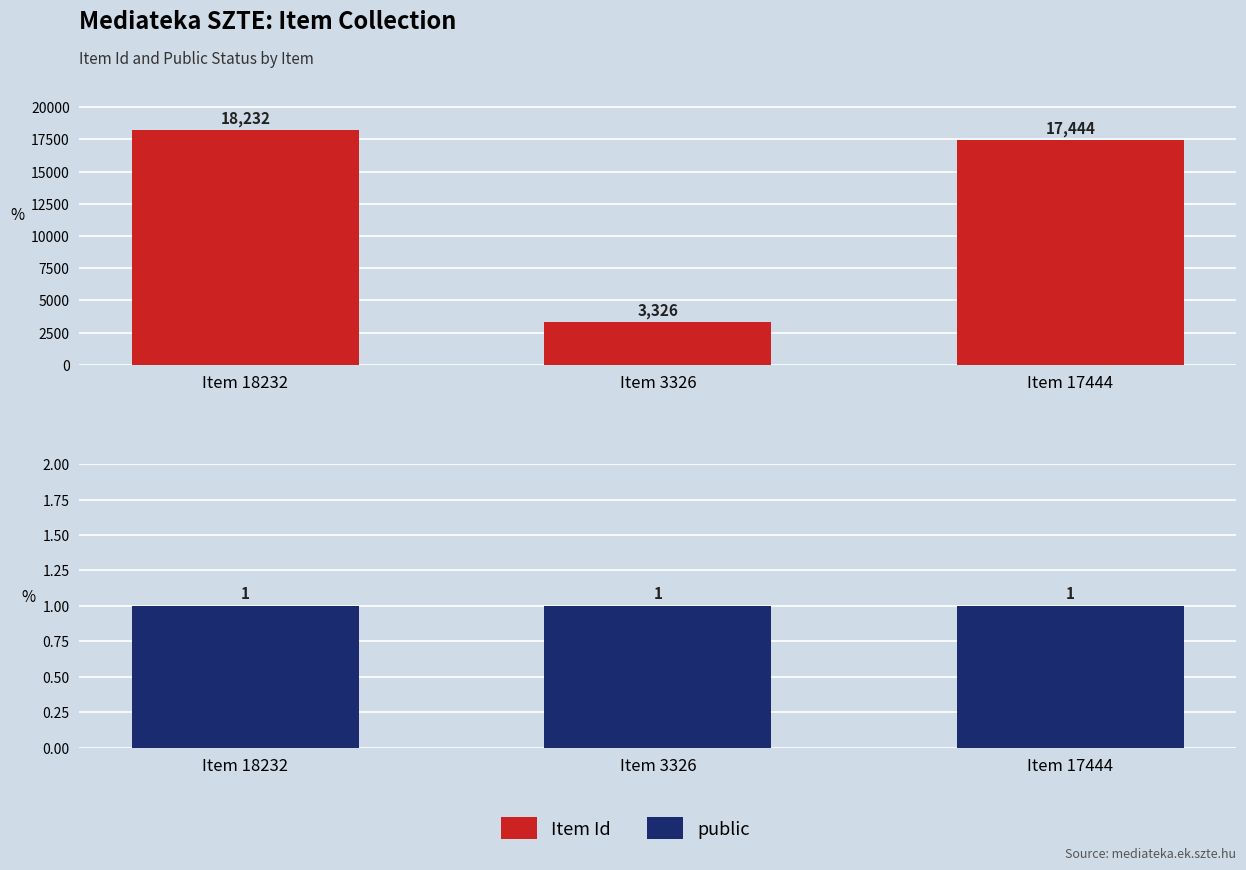

Reading left to right, transcribe all the data shown in this chart.

Item Id: Item 18232=18232	Item 3326=3326	Item 17444=17444
public: Item 18232=1	Item 3326=1	Item 17444=1